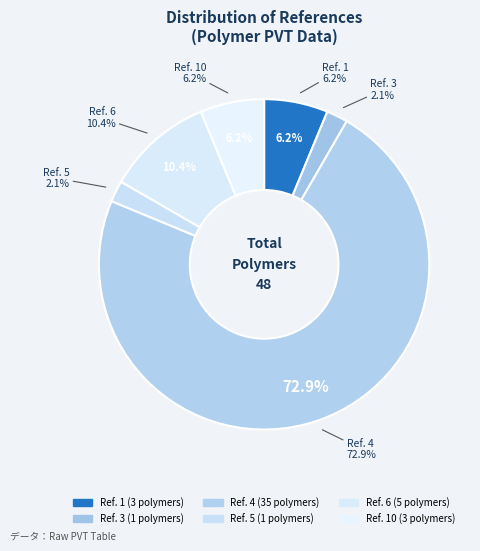

Rank the categories by value from highest to lowest.

Ref. 4, Ref. 6, Ref. 1, Ref. 10, Ref. 3, Ref. 5